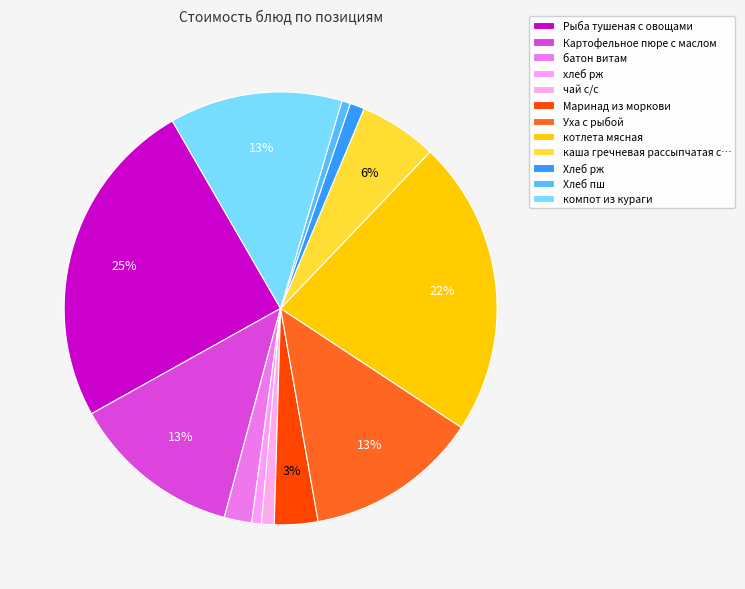

What portion of the pie excludes Хлеб пш?

99.4%